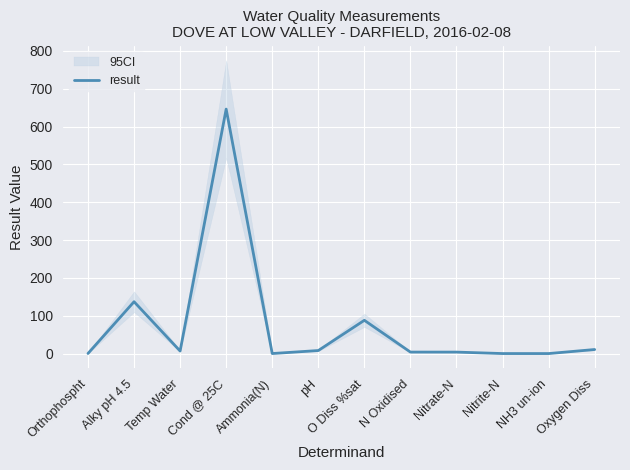

Which label corresponds to the largest value in the chart?

Cond @ 25C